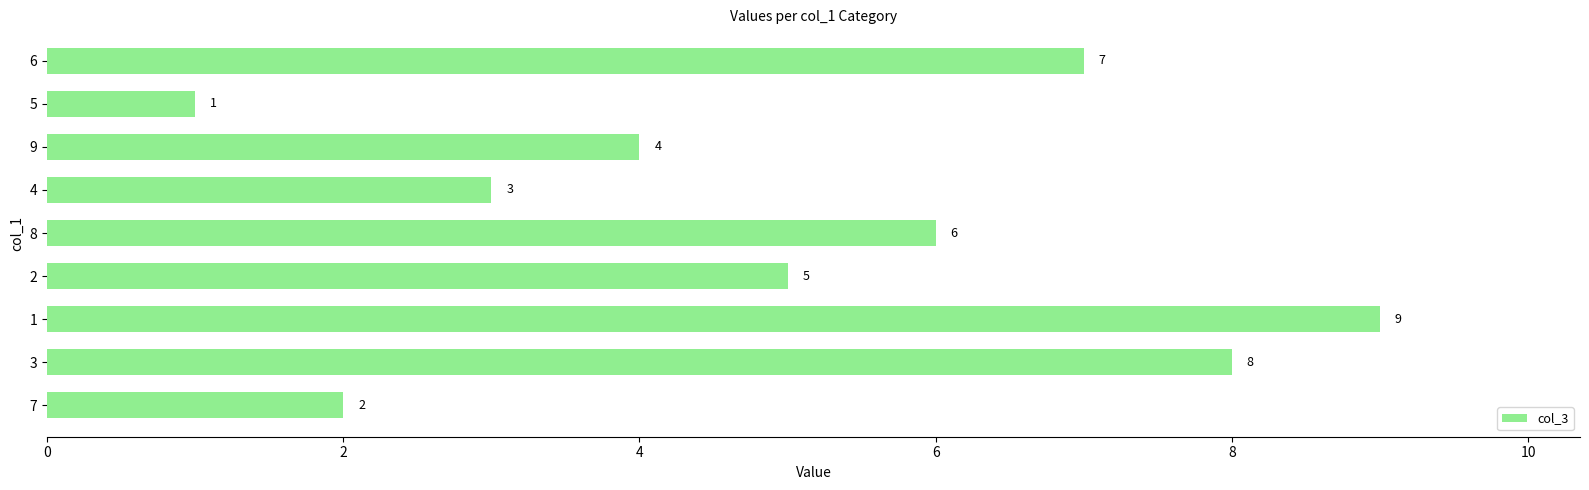

What is the change in value from 7 to 3?

+6